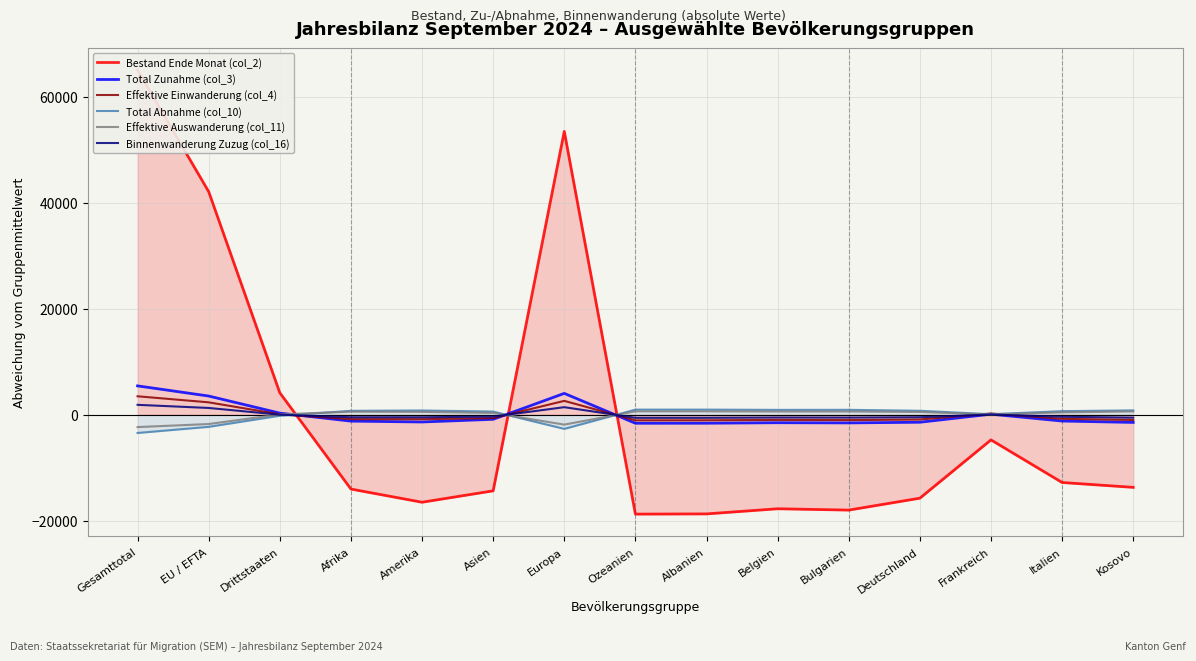

Does the chart display data point markers on the line(s)?

No